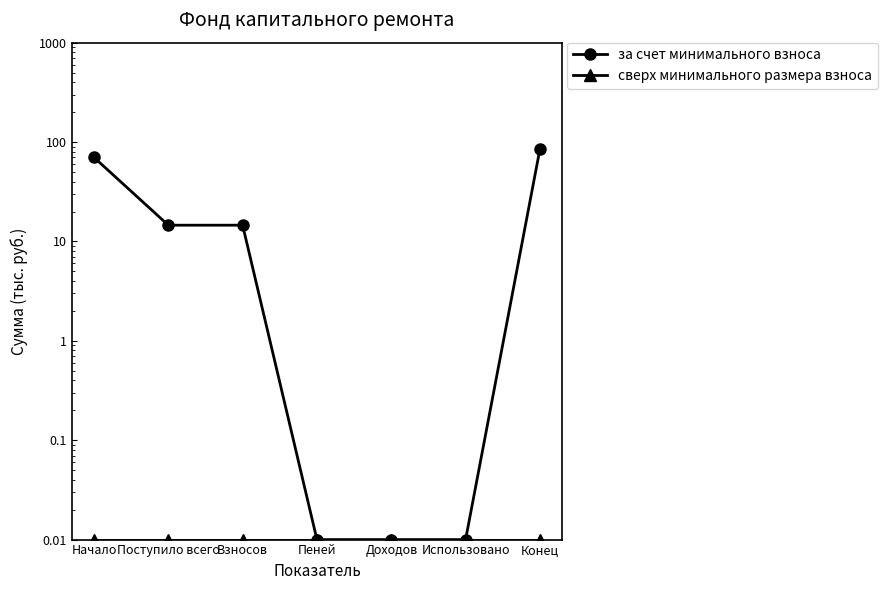

Is this an area chart (filled region under the line)?

No